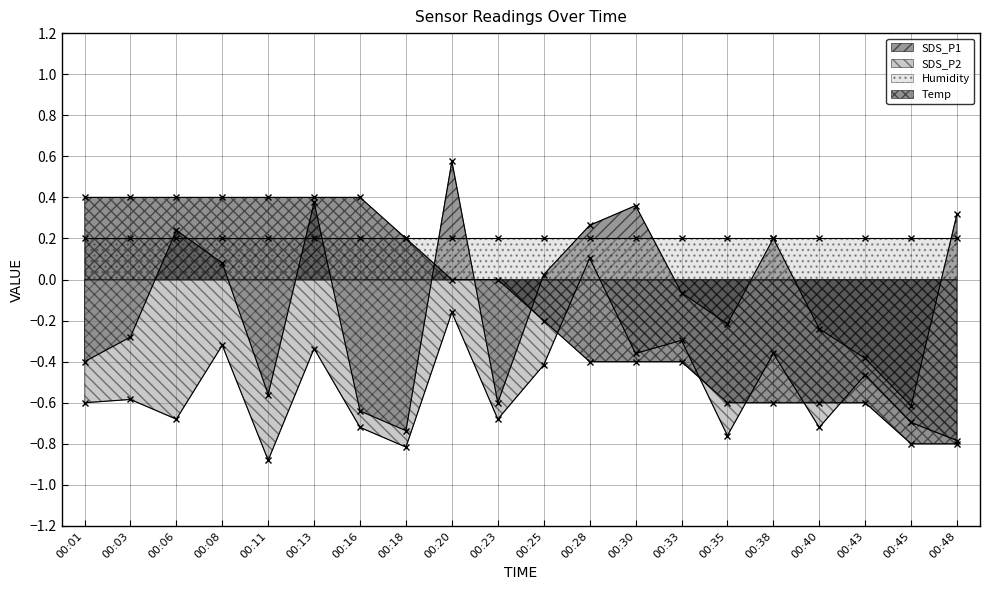

At which label does SDS_P1 first exceed 0?

00:06